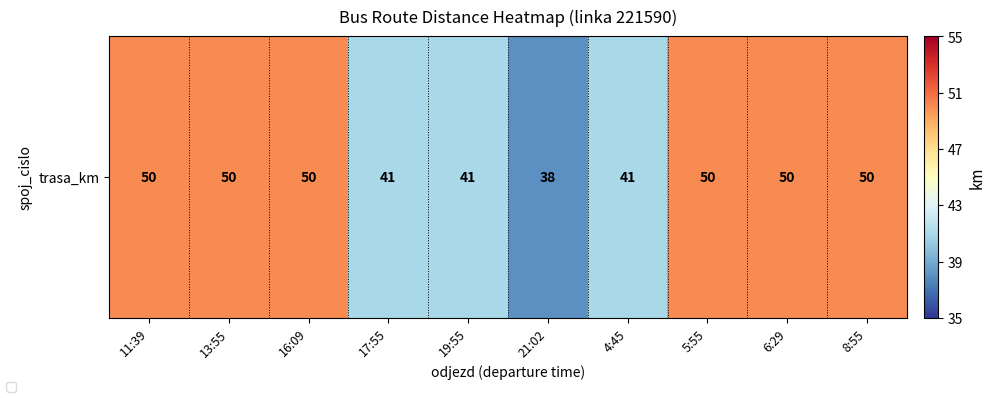

Reading left to right, list all the values displayed in this chart.

50	50	50	41	41	38	41	50	50	50